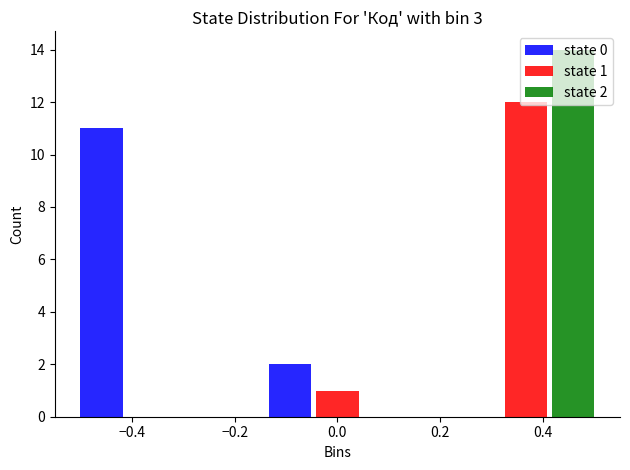

At which category does the chart reach its peak across all series?

0.4